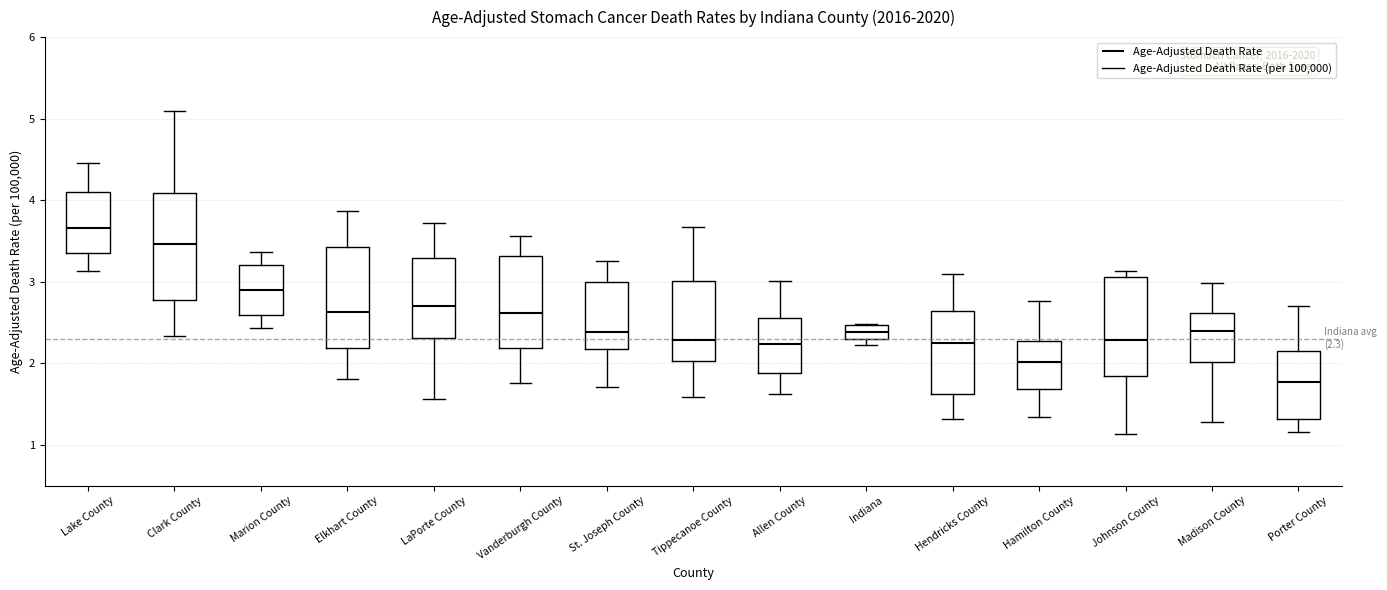

Which box's median line is the highest?

Lake County